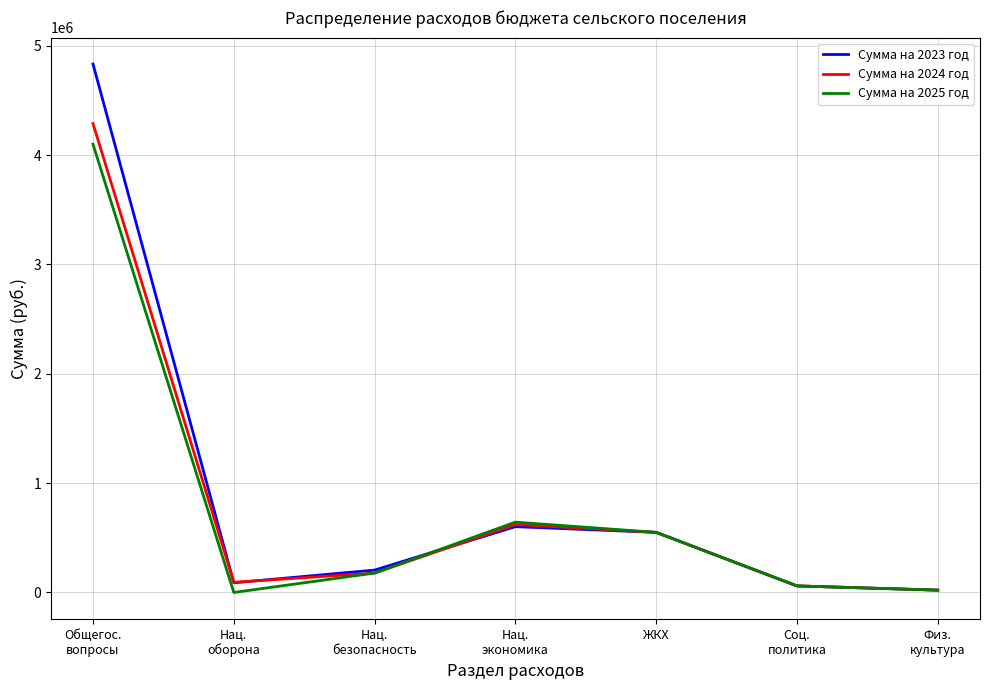

What is the maximum value shown in the chart?

4833243